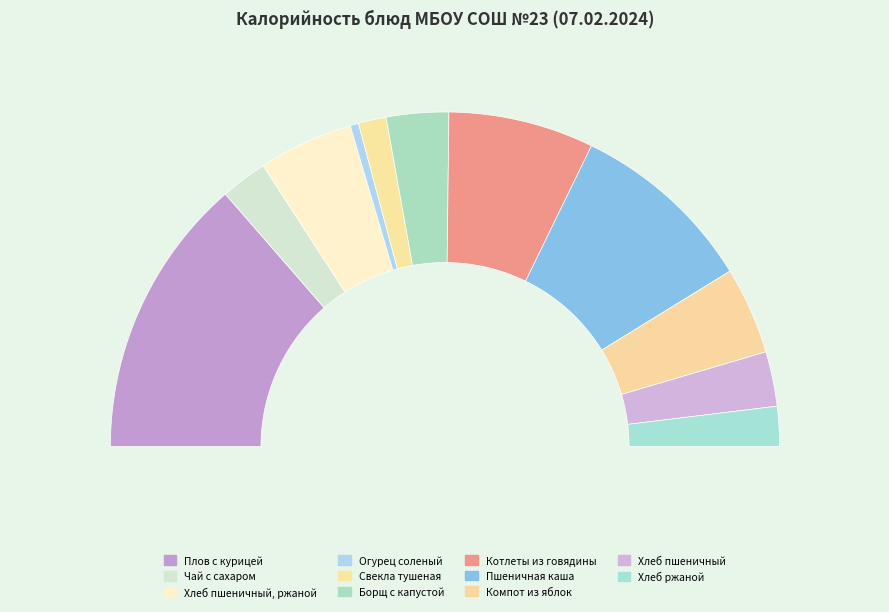

Is the sum of Чай с сахаром and Хлеб пшеничный greater than half?

No